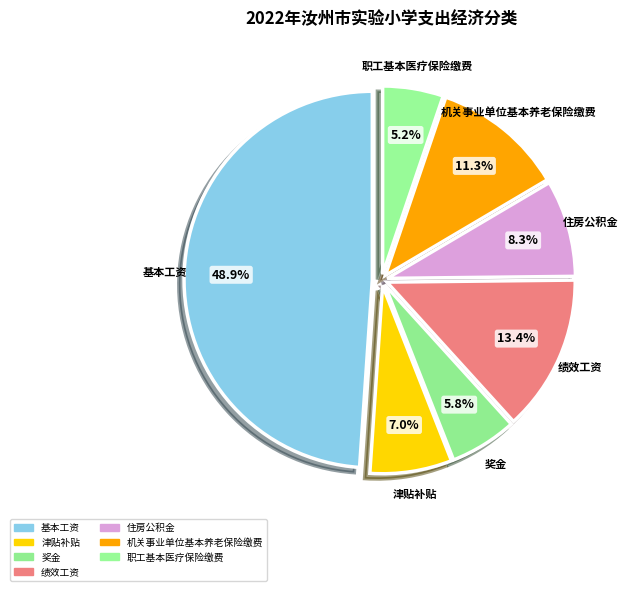

Which slice is the largest?

基本工资